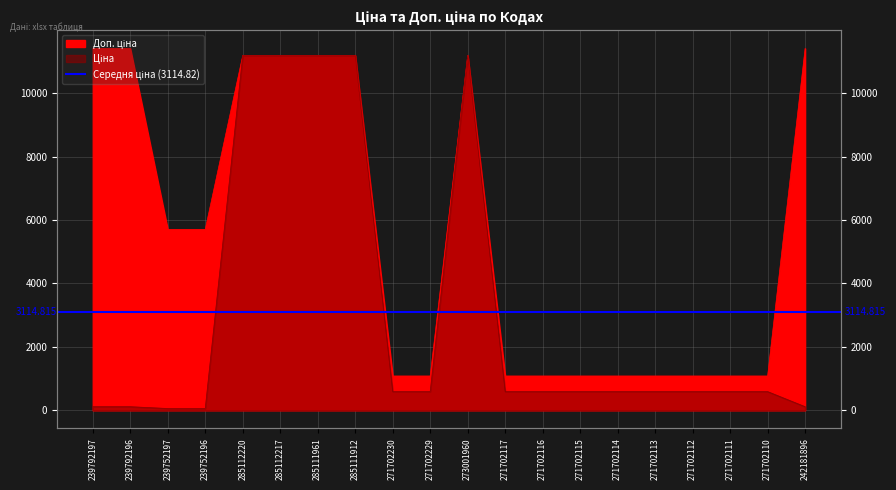

What is the value of the Ціна point at the 20th from the left?

114.1